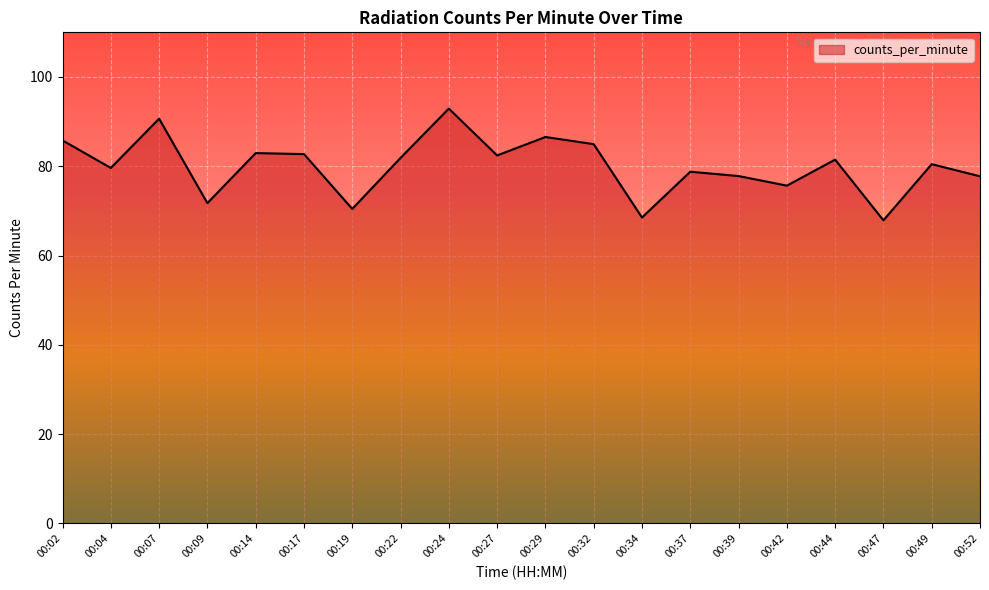

Between 00:09 and 00:52, which is larger?

00:52